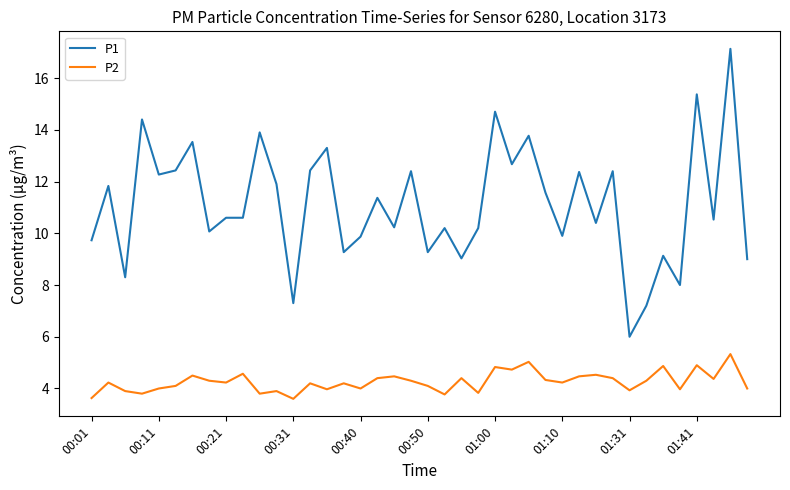

What is the greatest value displayed?

17.1